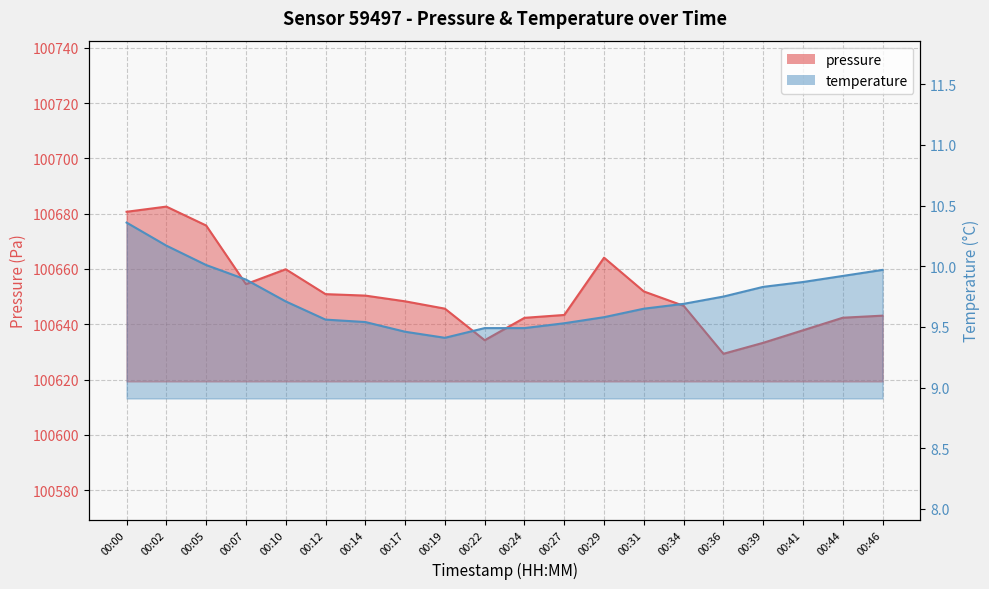

Where does the pressure series first go above 100648?

00:00